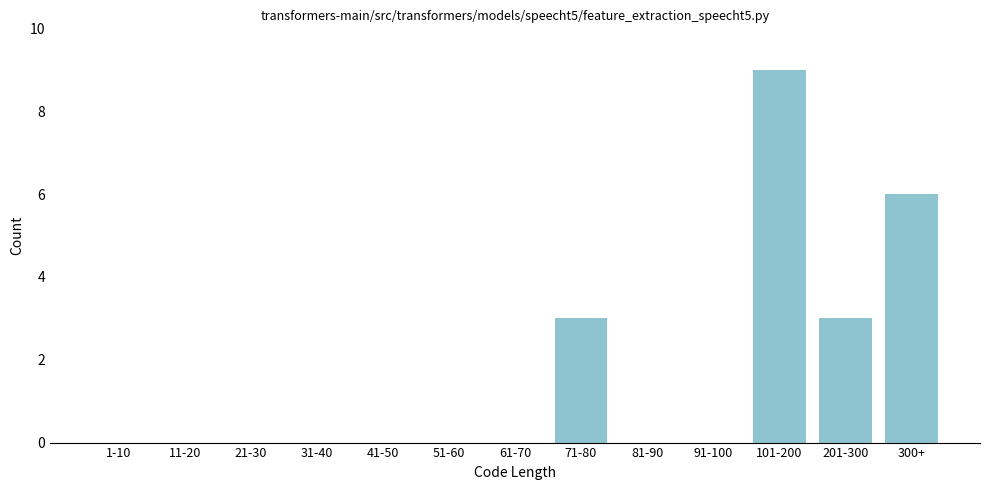

Reading right to left, transcribe all the data shown in this chart.

300+=6	201-300=3	101-200=9	91-100=0	81-90=0	71-80=3	61-70=0	51-60=0	41-50=0	31-40=0	21-30=0	11-20=0	1-10=0